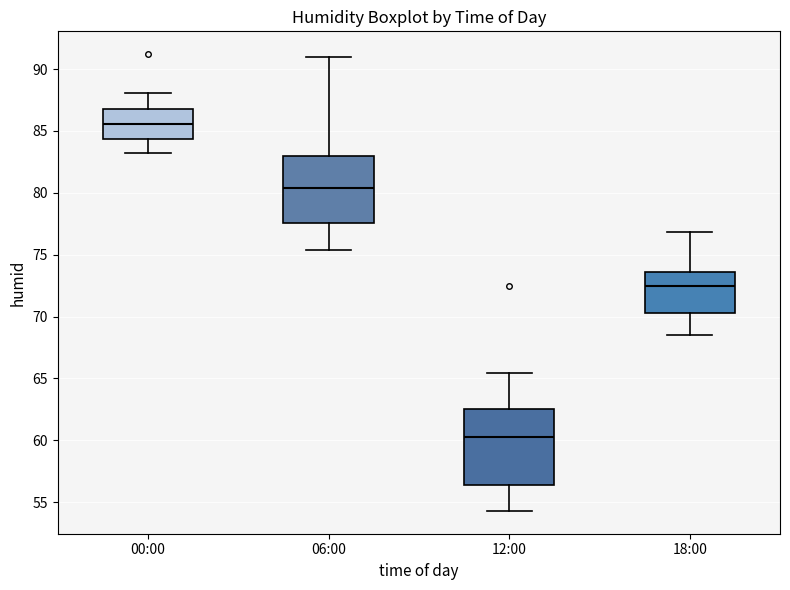

Which box's median line is the highest?

00:00